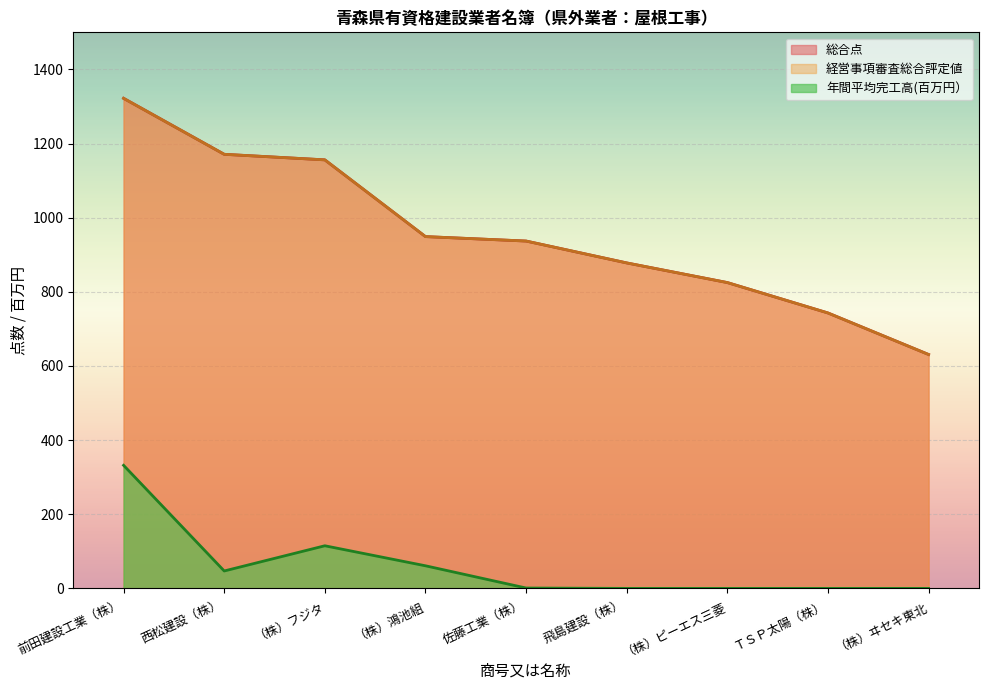

What is the difference between the second highest and second lowest values in the 総合点 series?

428